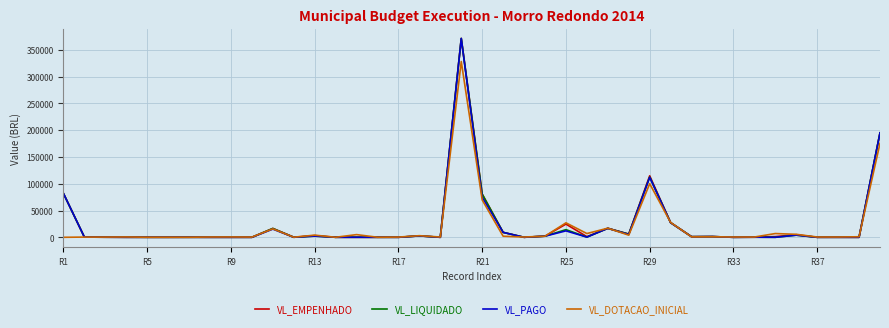

What is the sum of all VL_LIQUIDADO values?

945673.3